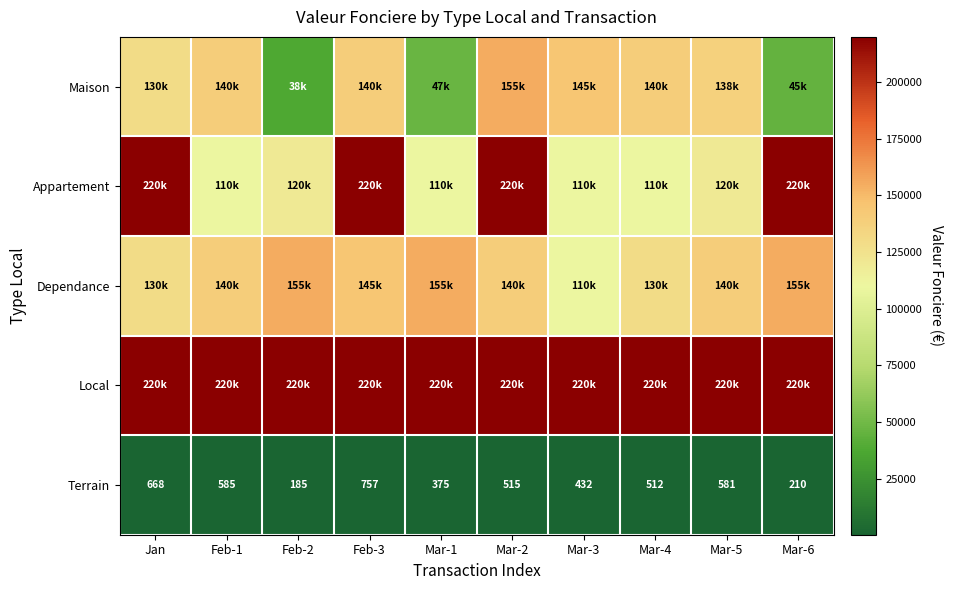

What is the difference between the Terrain values at Mar-5 and Feb-3?

176